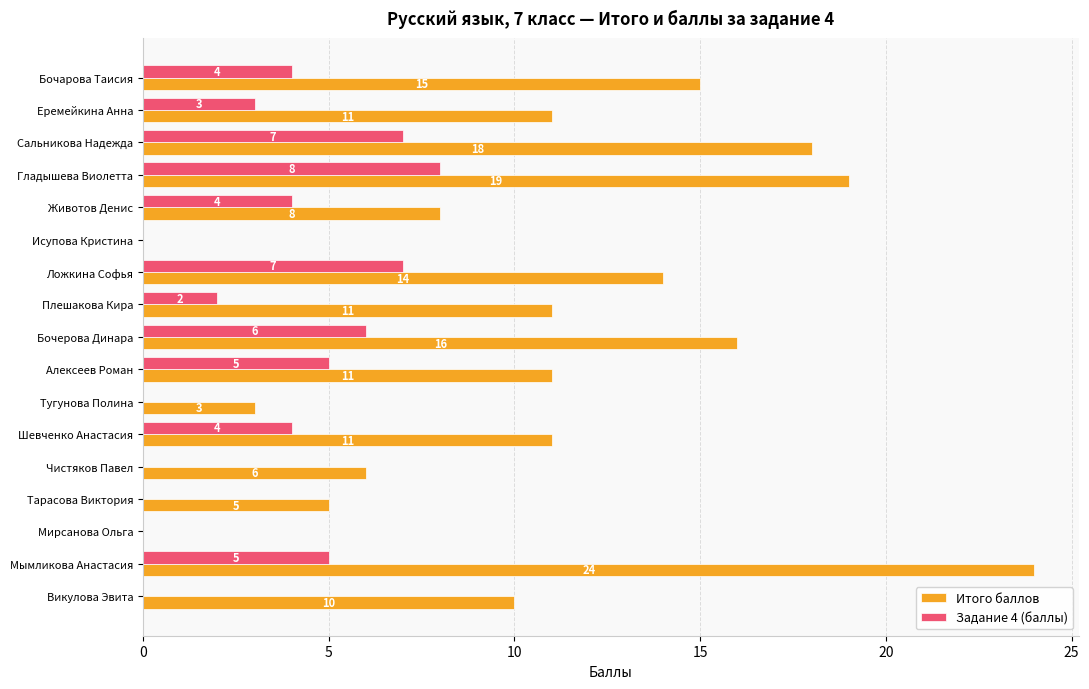

What are all the series names shown in the legend?

Итого баллов, Задание 4 (баллы)